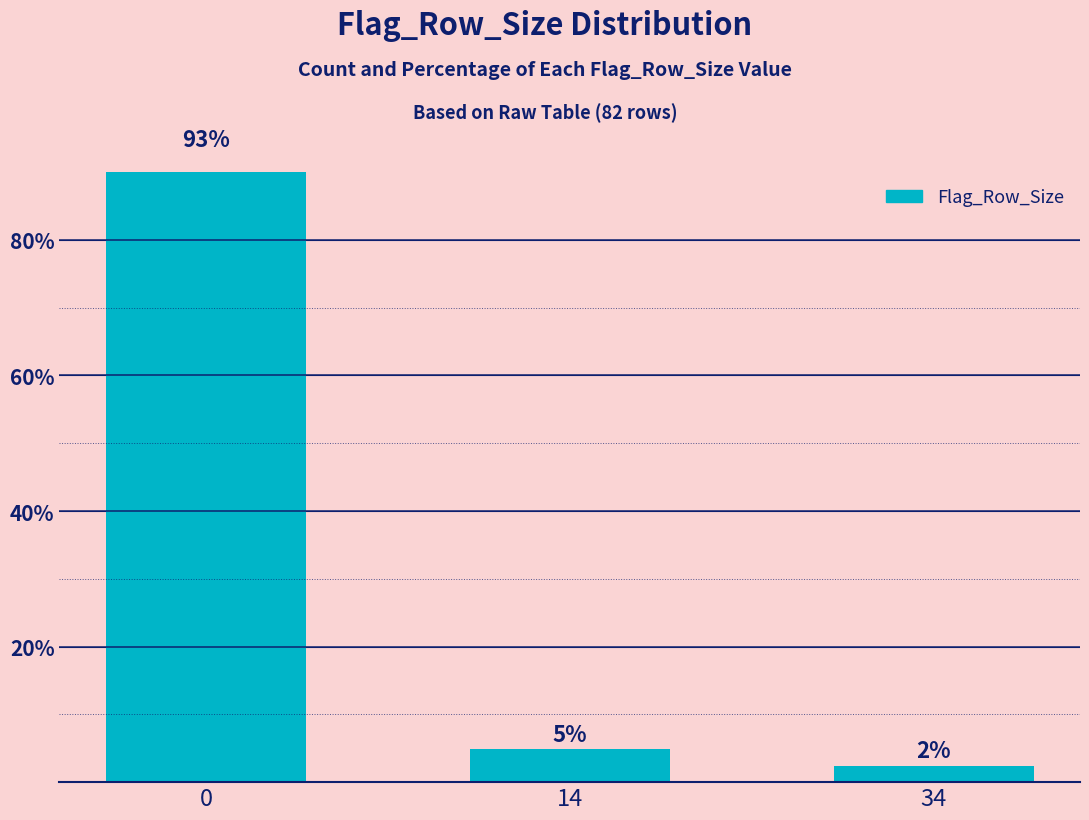

How many series are shown in this chart?

1